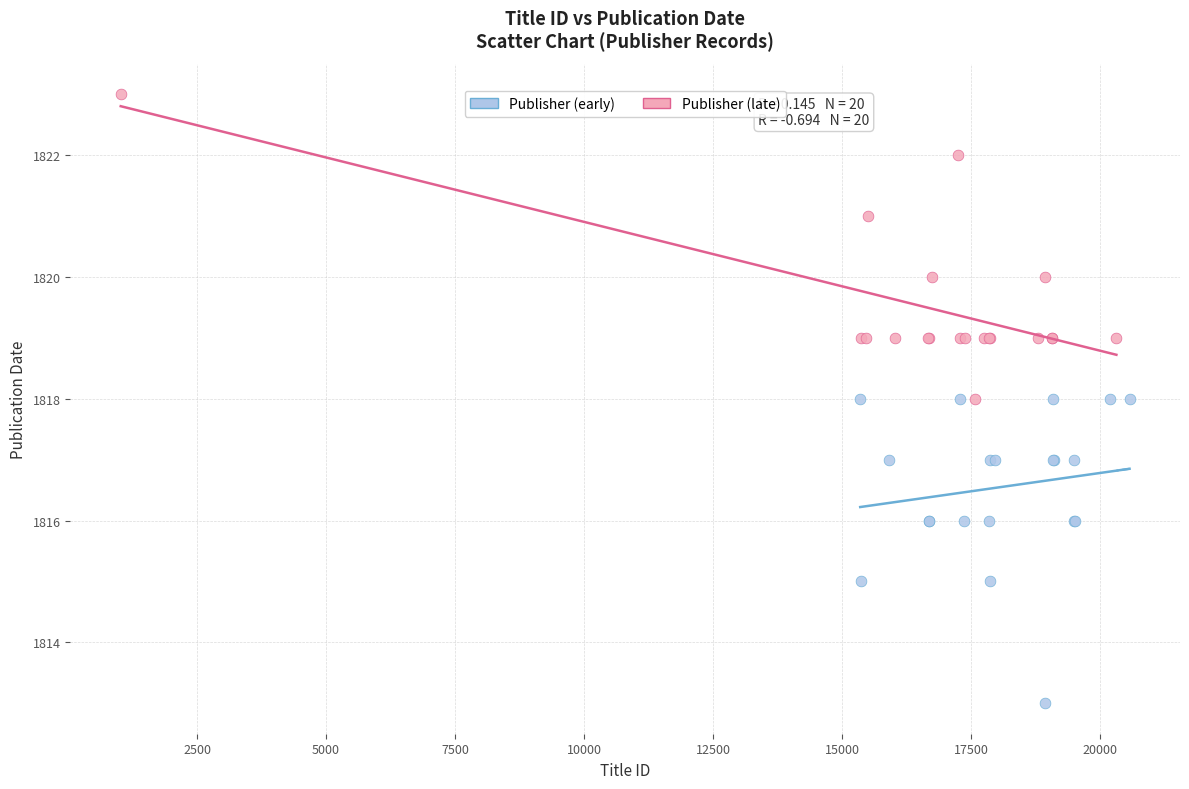

Which series contains the lowest Y value?

Publisher (early)